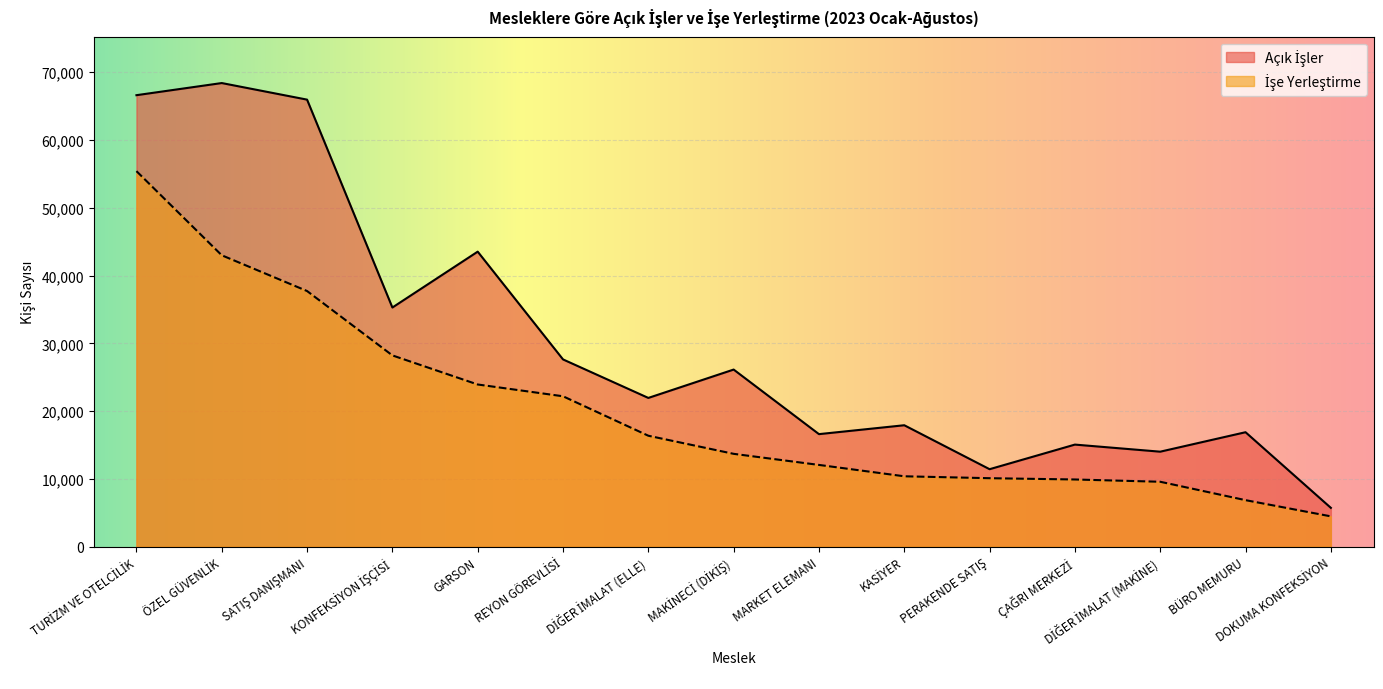

At which label is Açık İşler closest to 37063?

KONFEKSİYON İŞÇİSİ